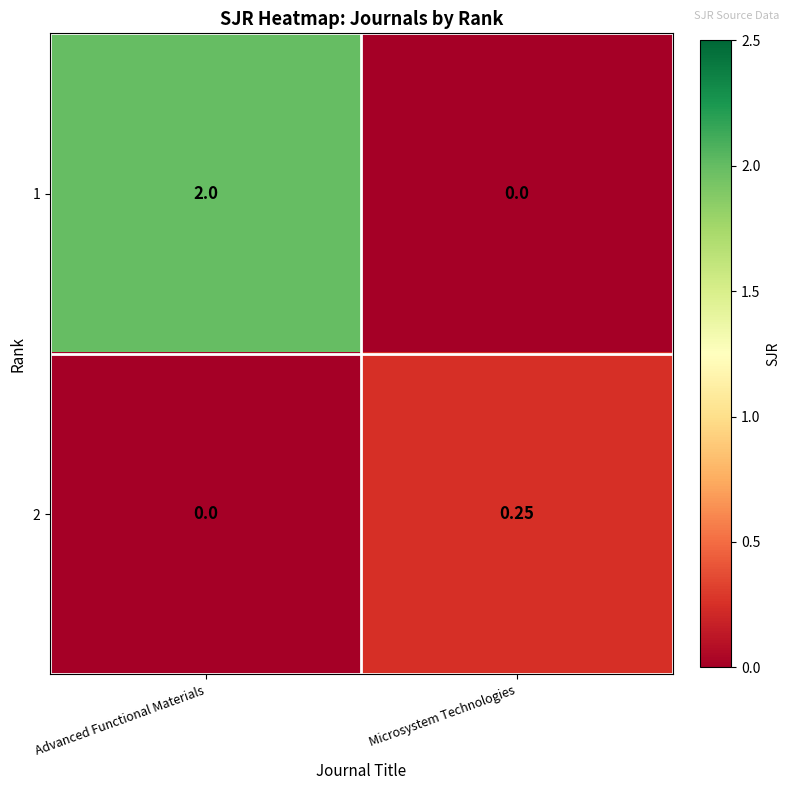

Where is 2 nearest to the value 0?

Advanced Functional Materials